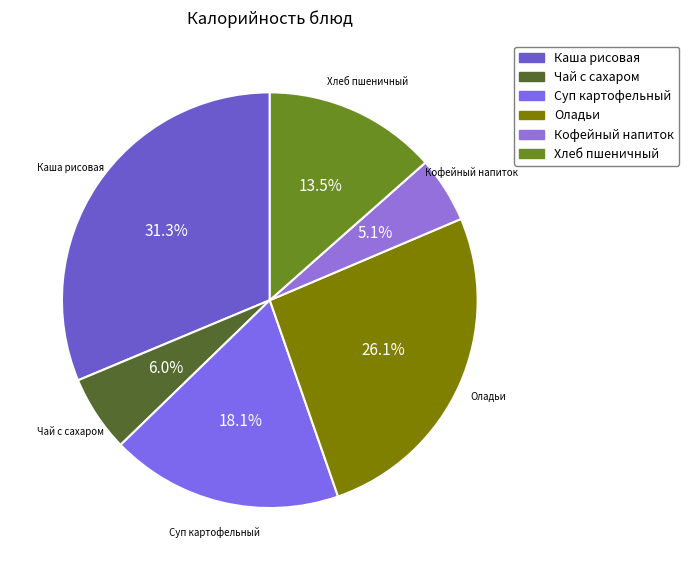

Does Чай с сахаром account for over 50% of the chart?

No